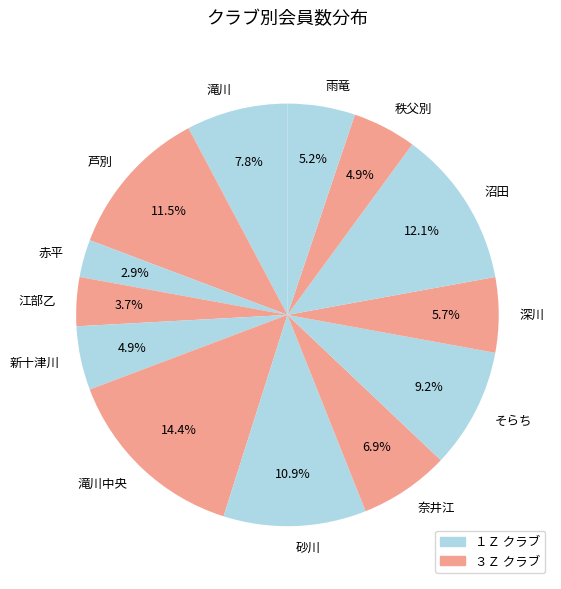

True or false: 沼田 accounts for 12% of the total.

True